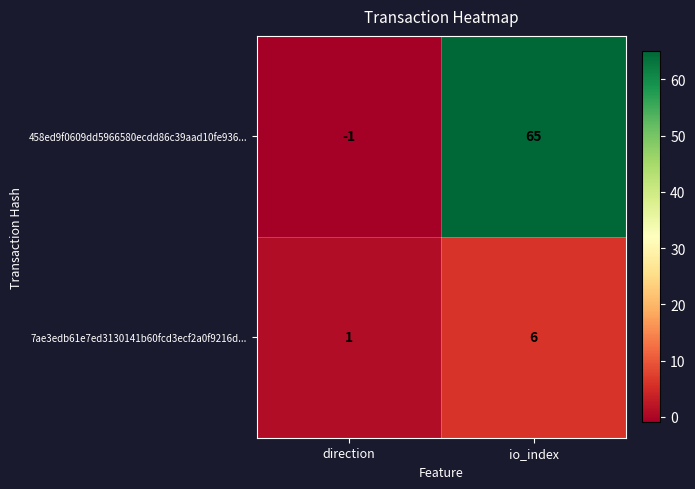

What is the sum of all 7ae3edb61e7ed3130141b60fcd3ecf2a0f9216d... values?

7